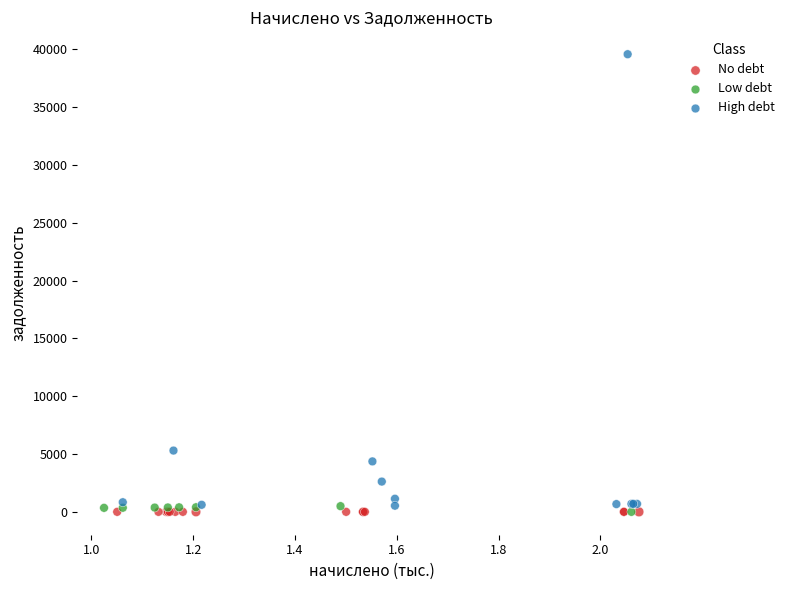

Which series contains the highest Y value?

High debt